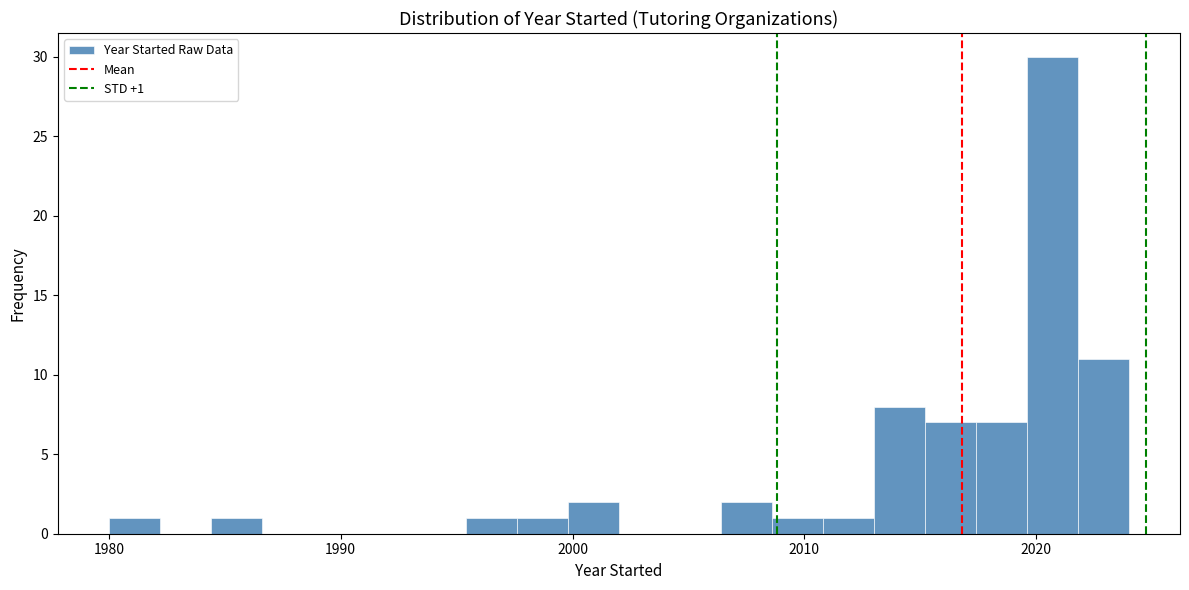

Around what value on the x-axis is the tallest bar? Give the approximate position of its centre, as read against the axis.

2021